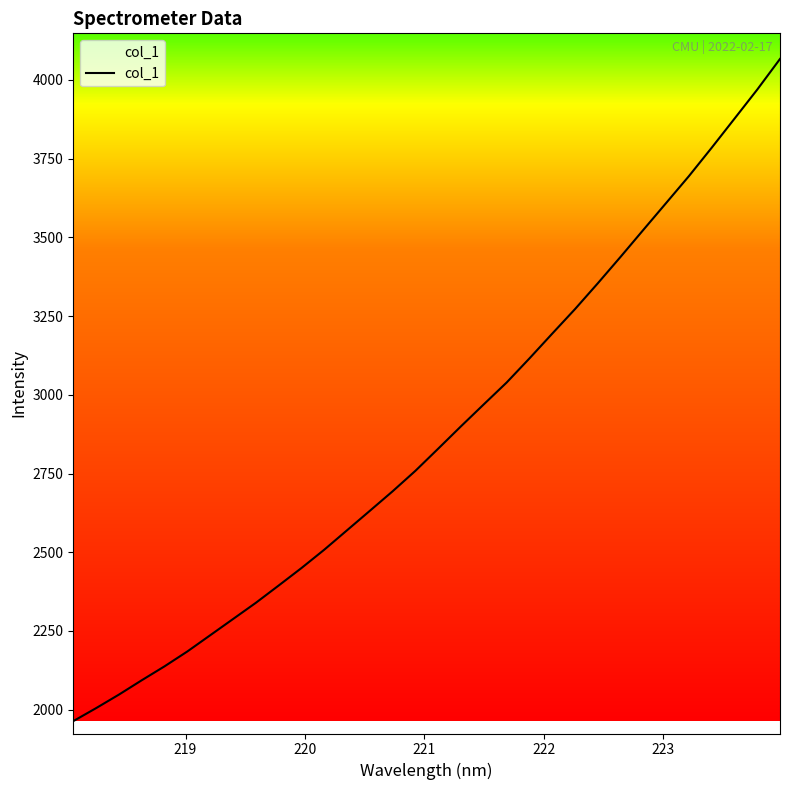

What is the smallest value displayed?

1963.7